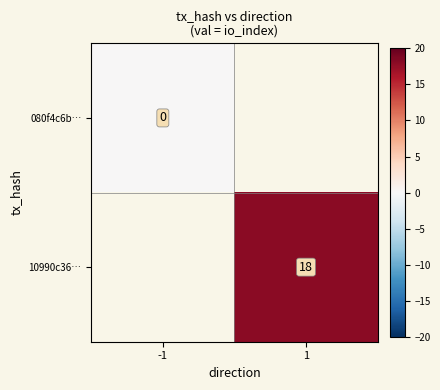

What is the greatest value displayed?

18.0